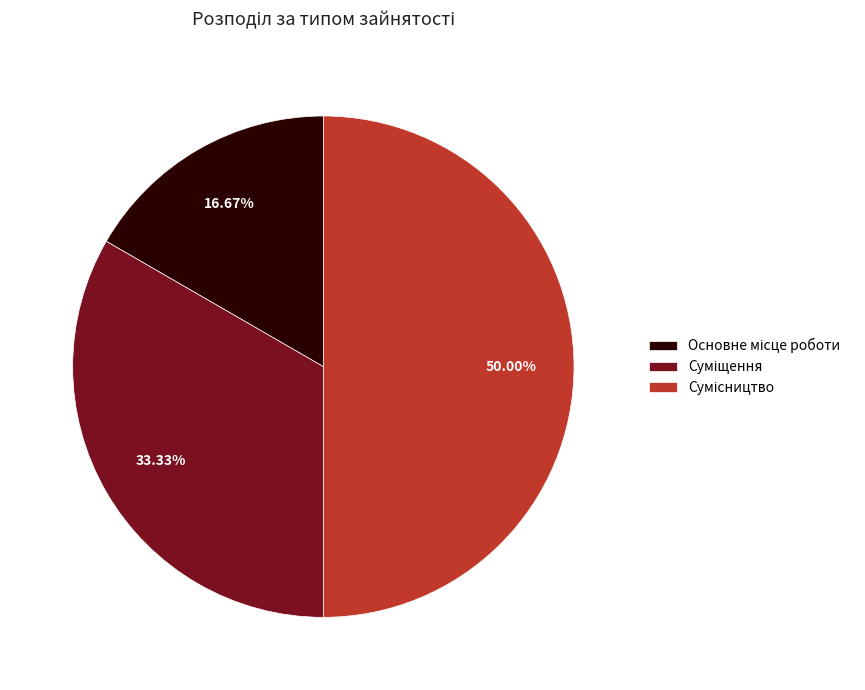

How many segments does this pie chart have?

3